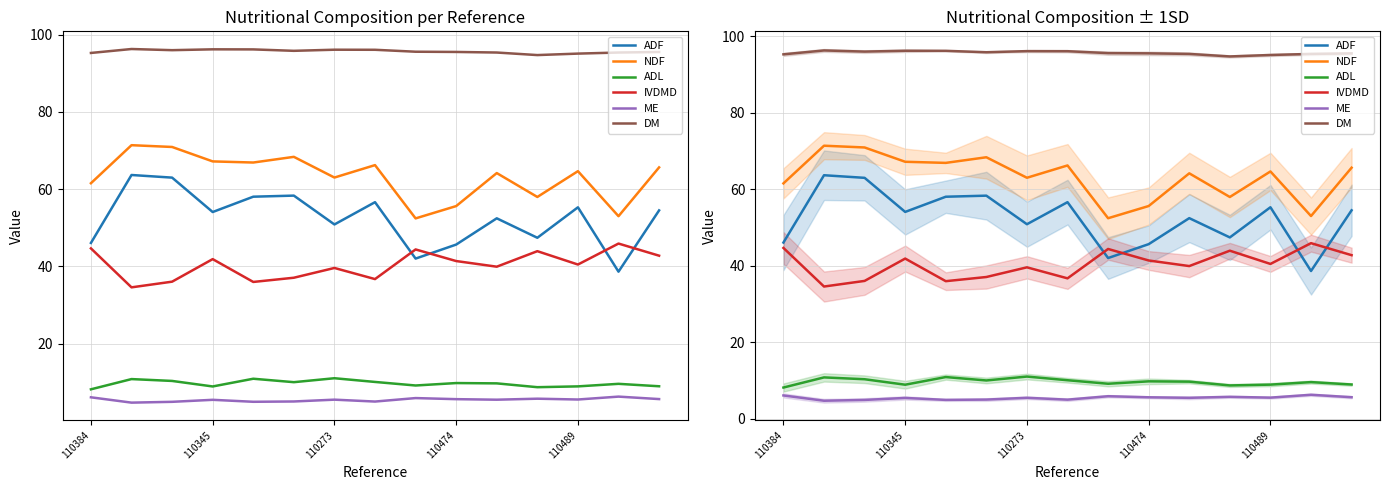

How many values in the DM series are below 95?

1